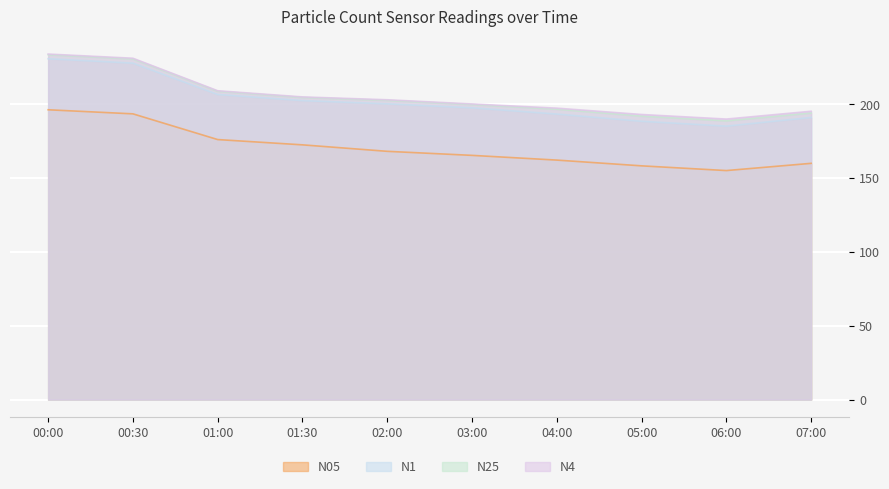

Which series has the largest range (max minus min)?

N1